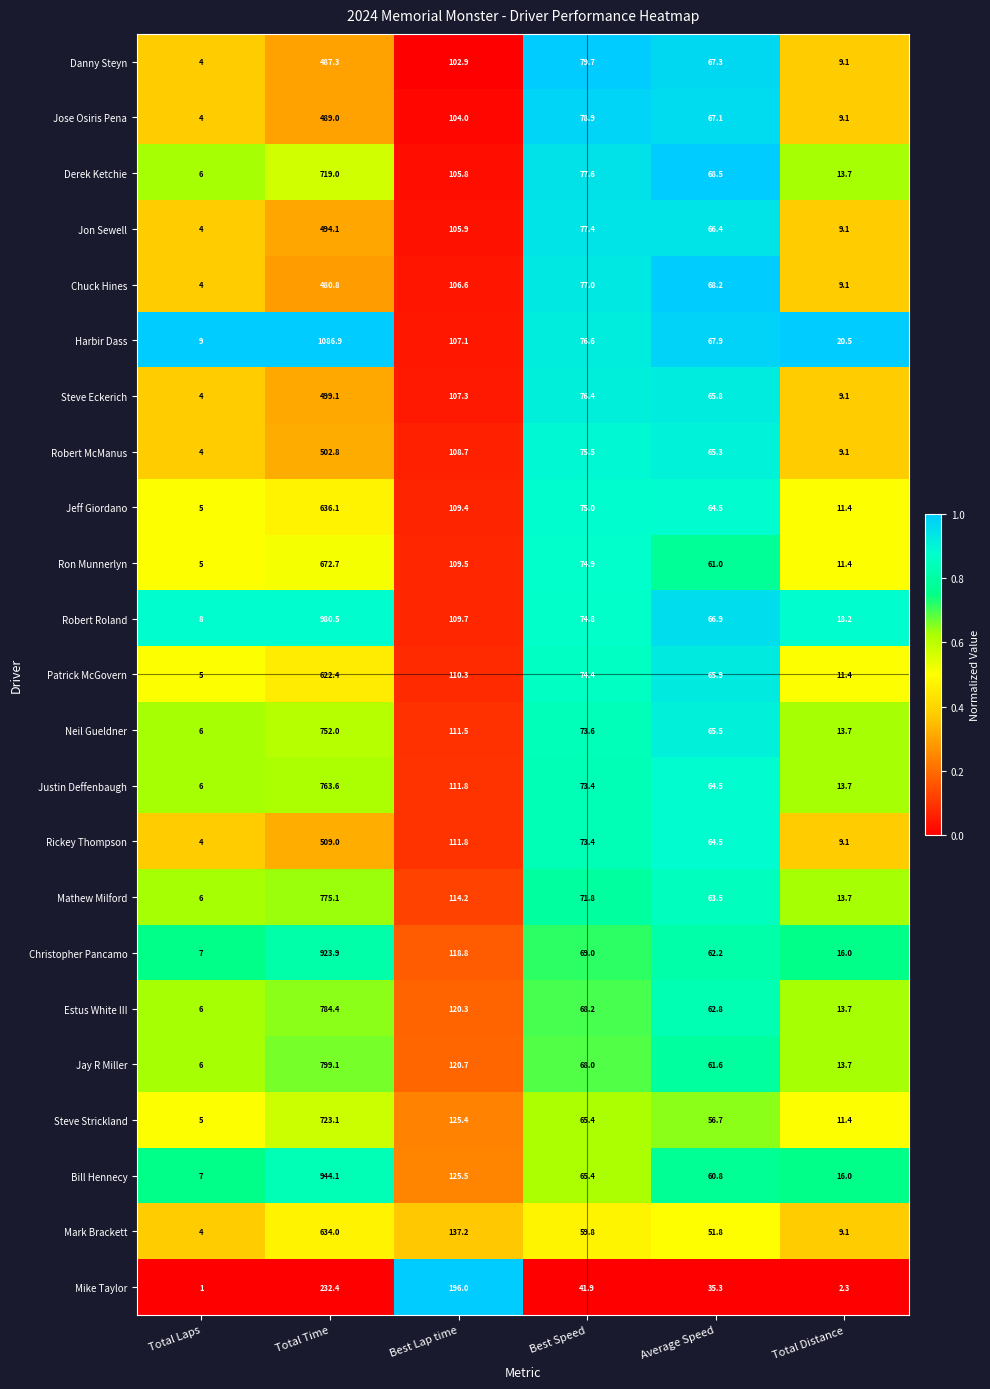

What is the approximate value of Robert Roland at Average Speed?

66.9